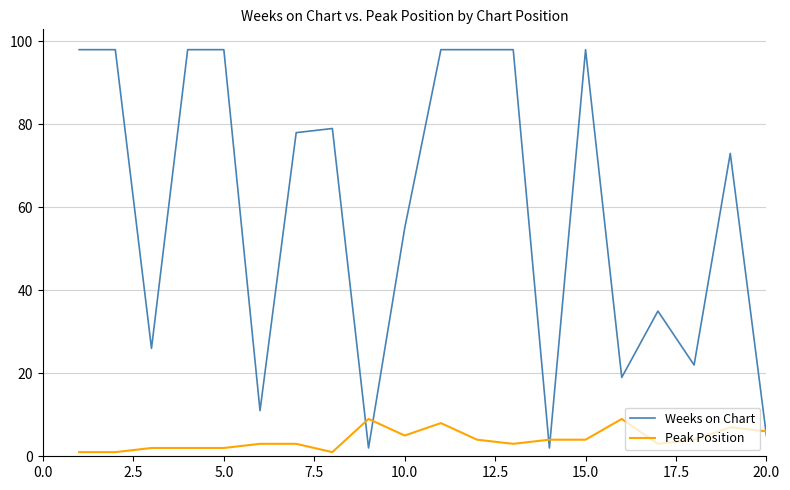

What are all the series names shown in the legend?

Weeks on Chart, Peak Position